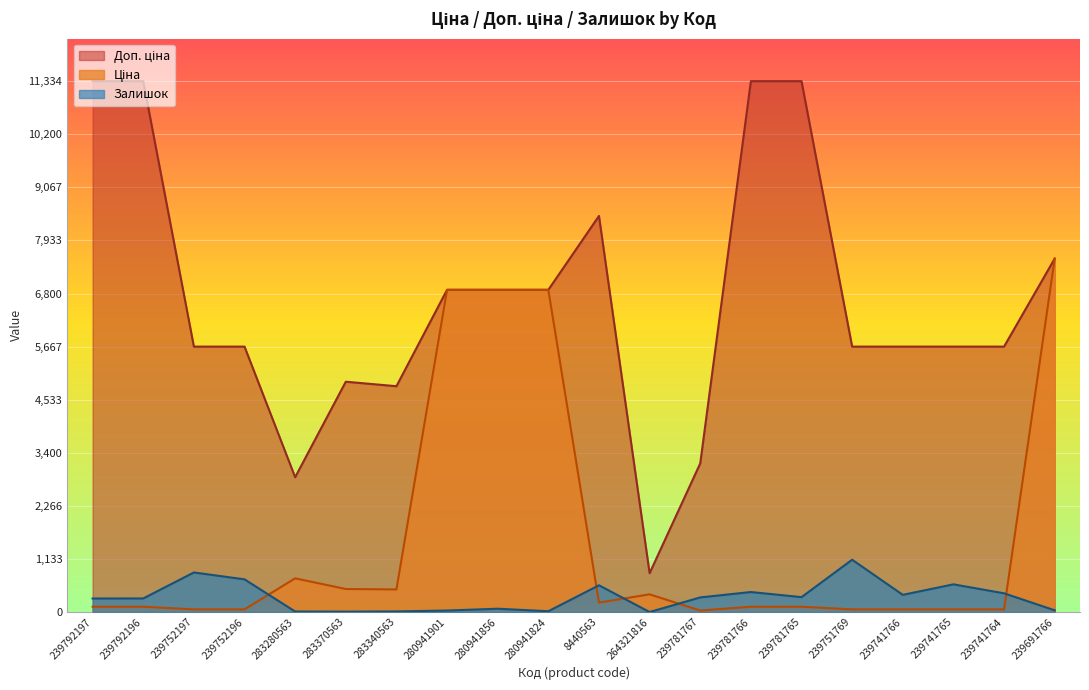

What is the sum of all Доп. ціна values?

132599.3